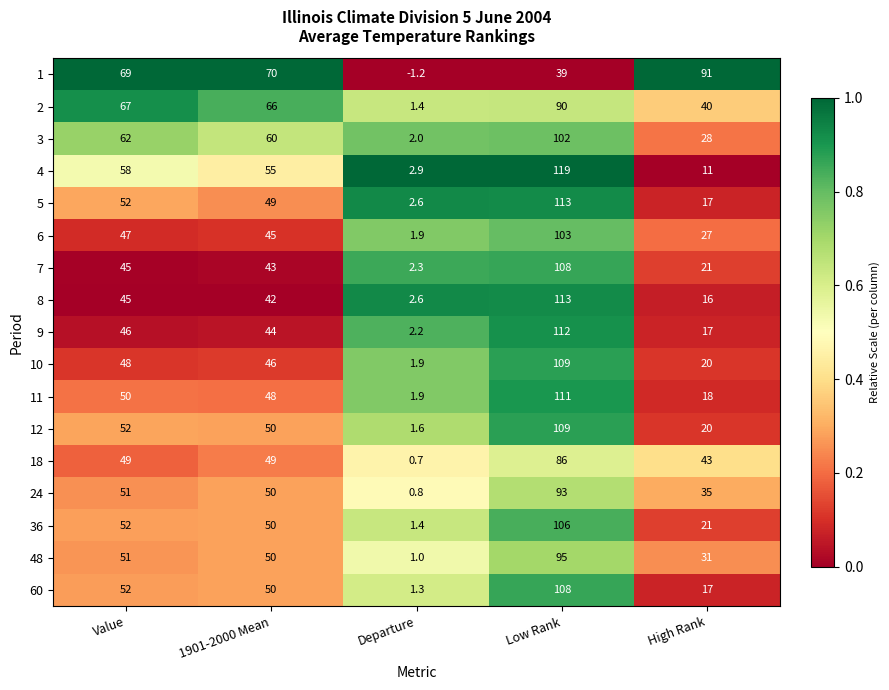

True or false: 10 has a value of 19.8 at Value.

False